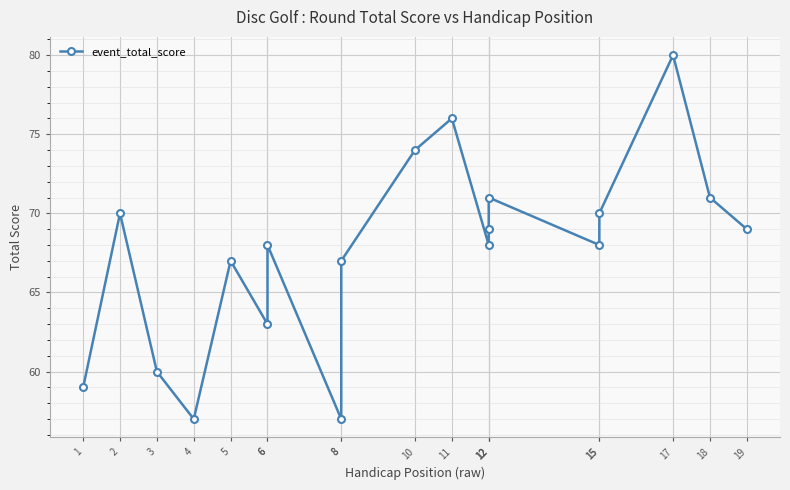

Where is the first local maximum?

2